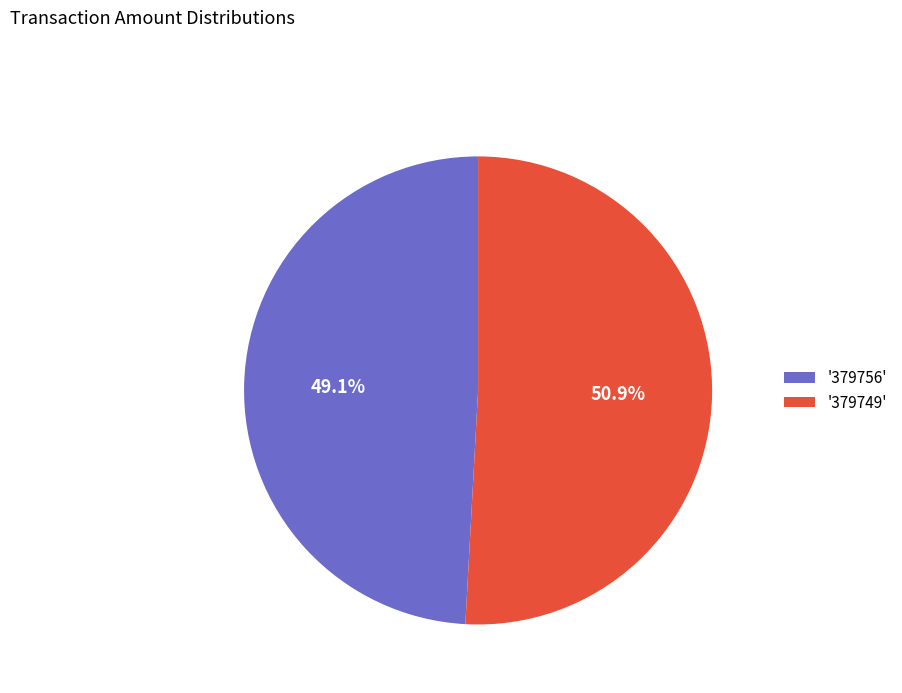

Which has a higher value, '379749' or '379756'?

'379749'